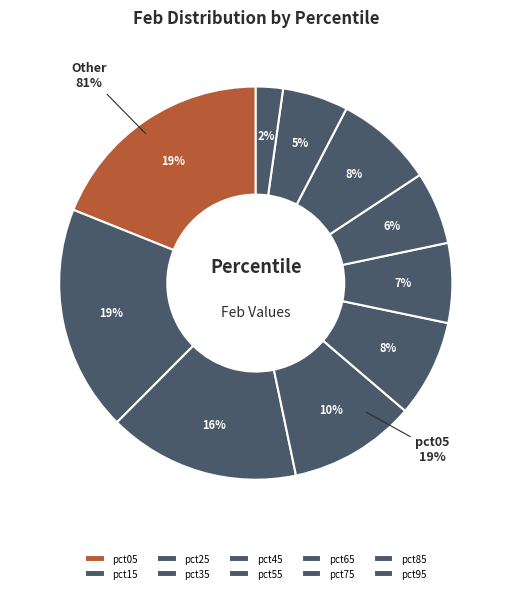

Which category has the biggest portion of the pie?

pct05